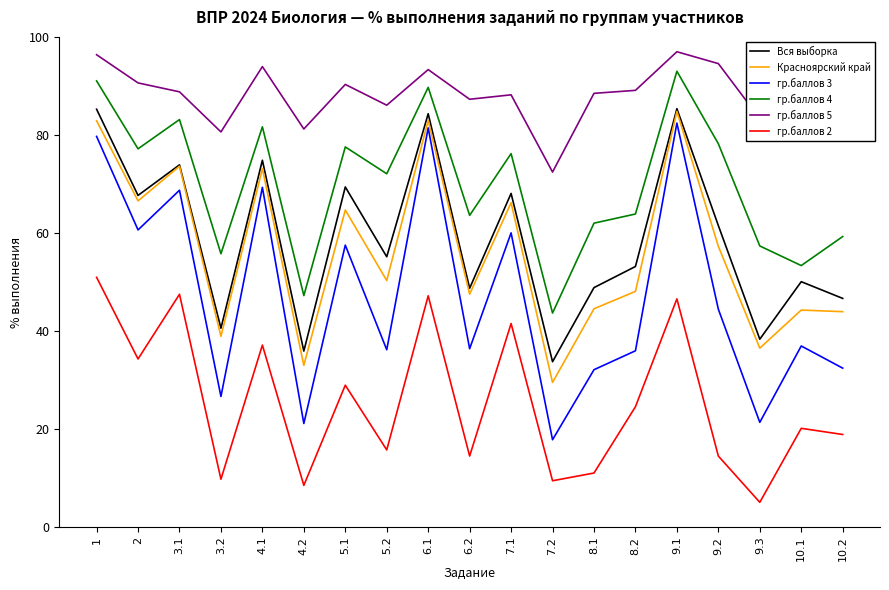

What is the maximum value for гр.баллов 5?

97.0